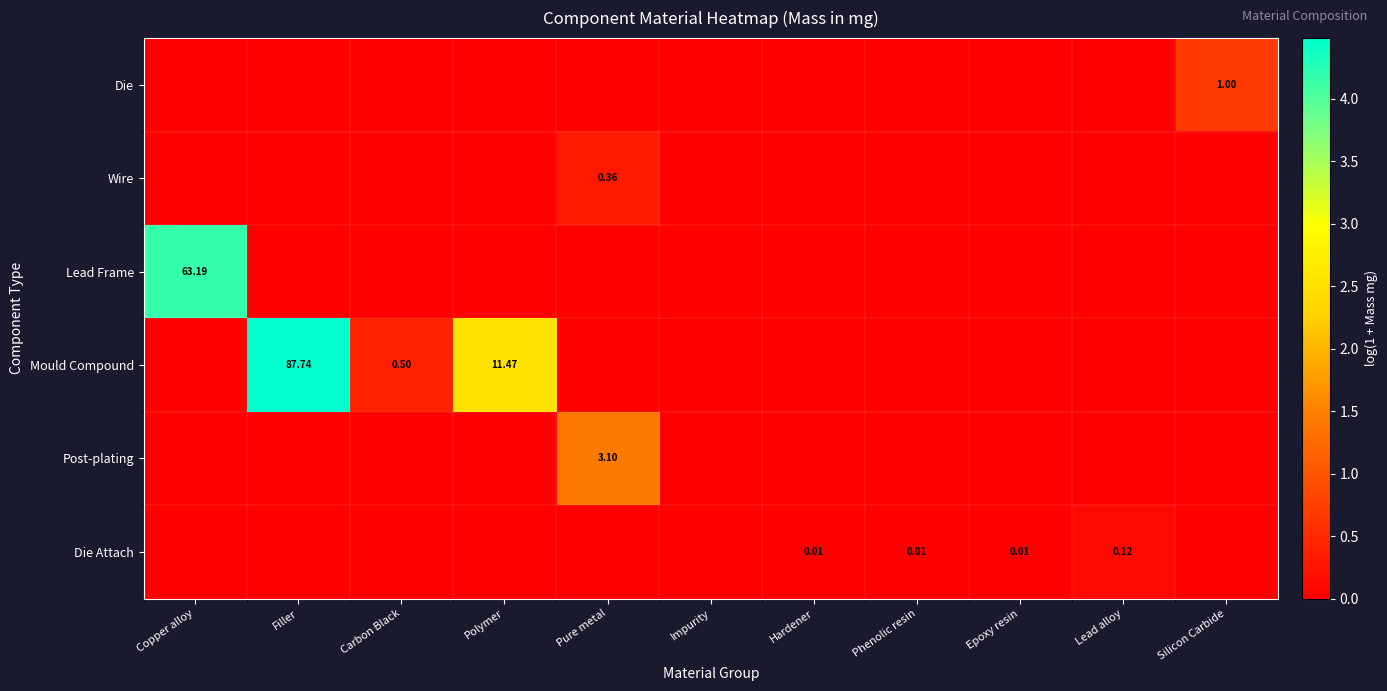

How many categories are shown in the chart?

11